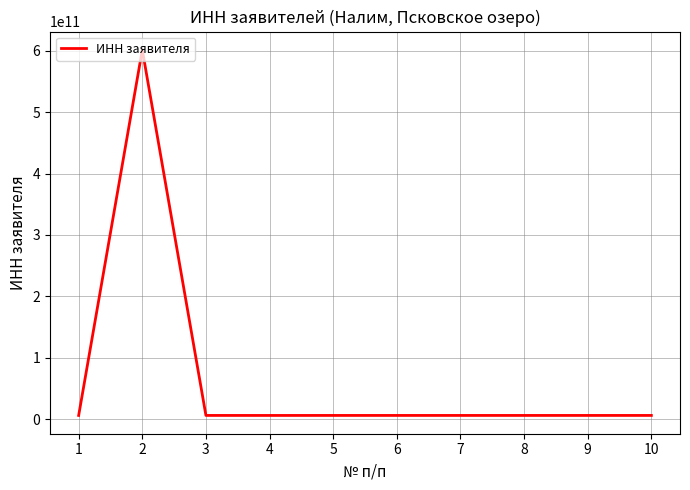

What is the difference between the maximum and minimum values?

595512698570